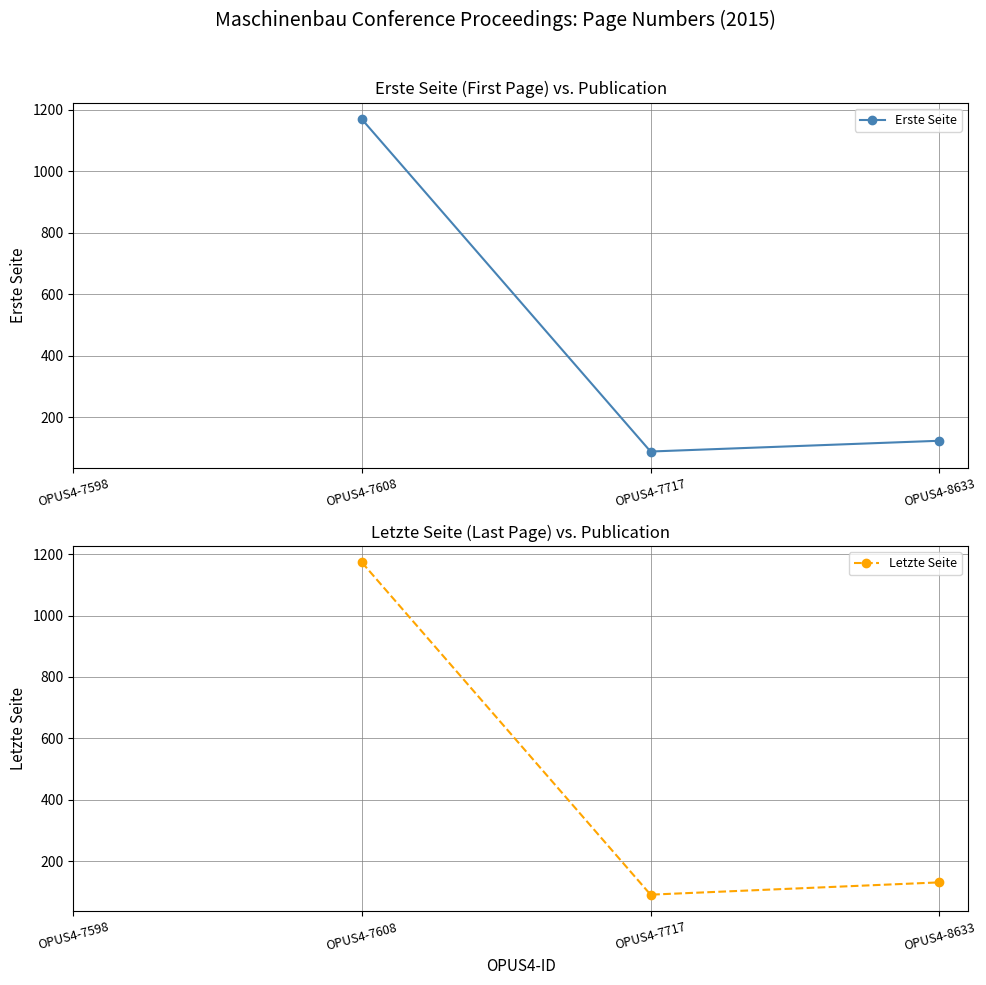

How many lines are shown in the chart?

2